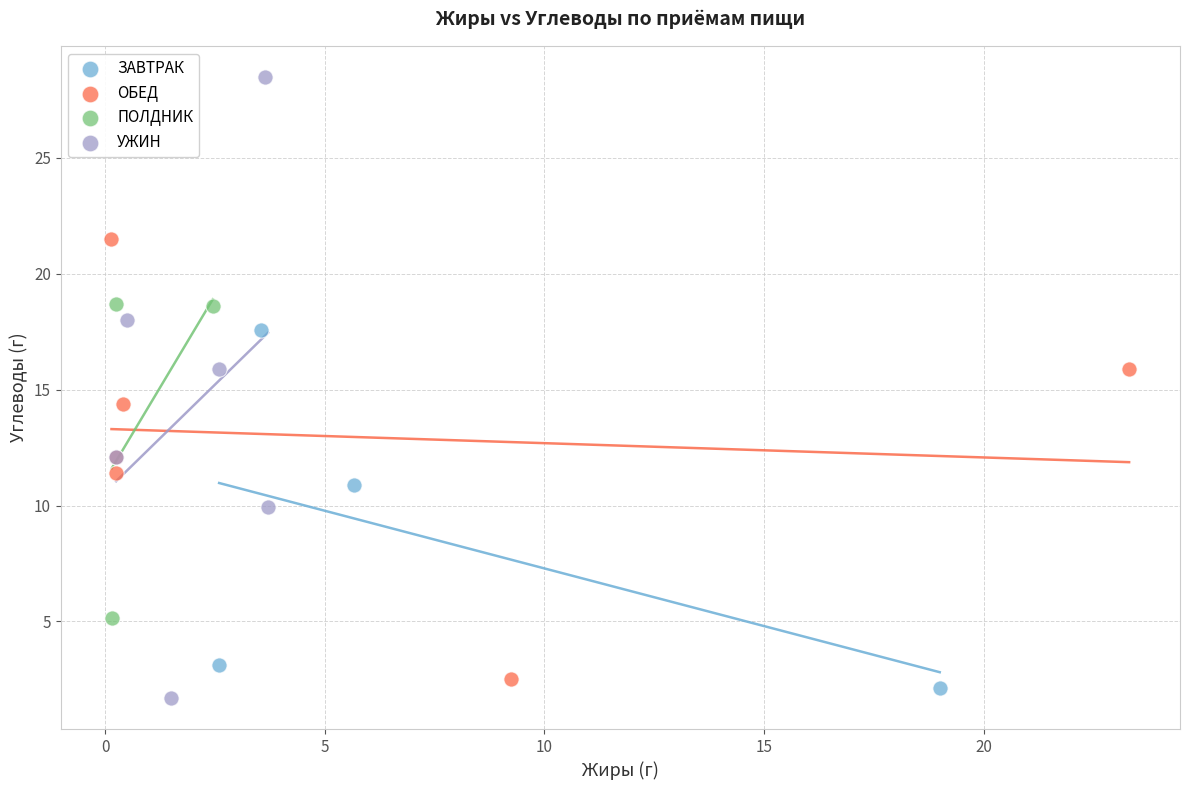

Which series reaches the maximum Y coordinate?

УЖИН